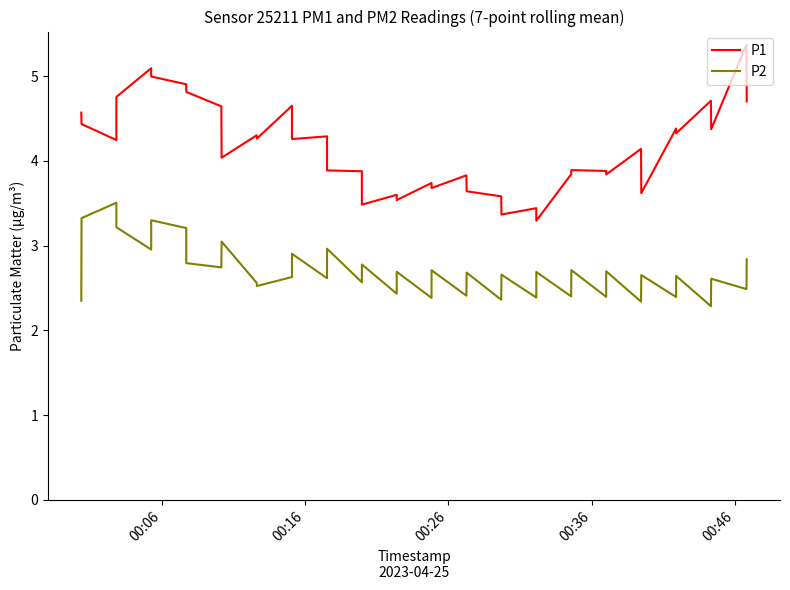

True or false: P2 and P1 cross at least once.

False